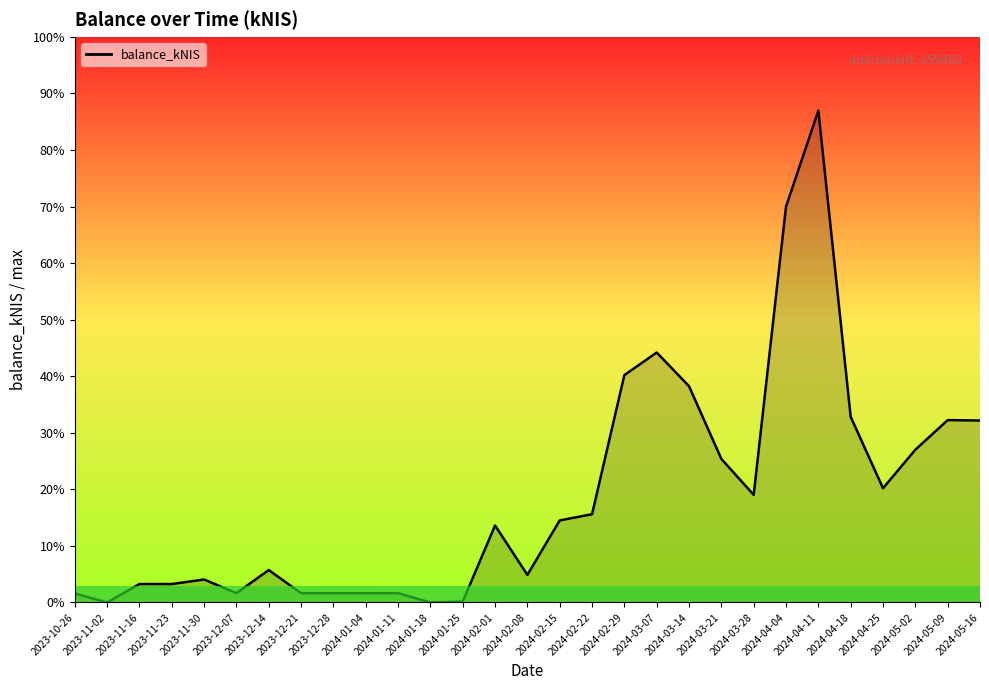

What is the difference between the values at 2023-12-14 and 2023-12-21?

281.6